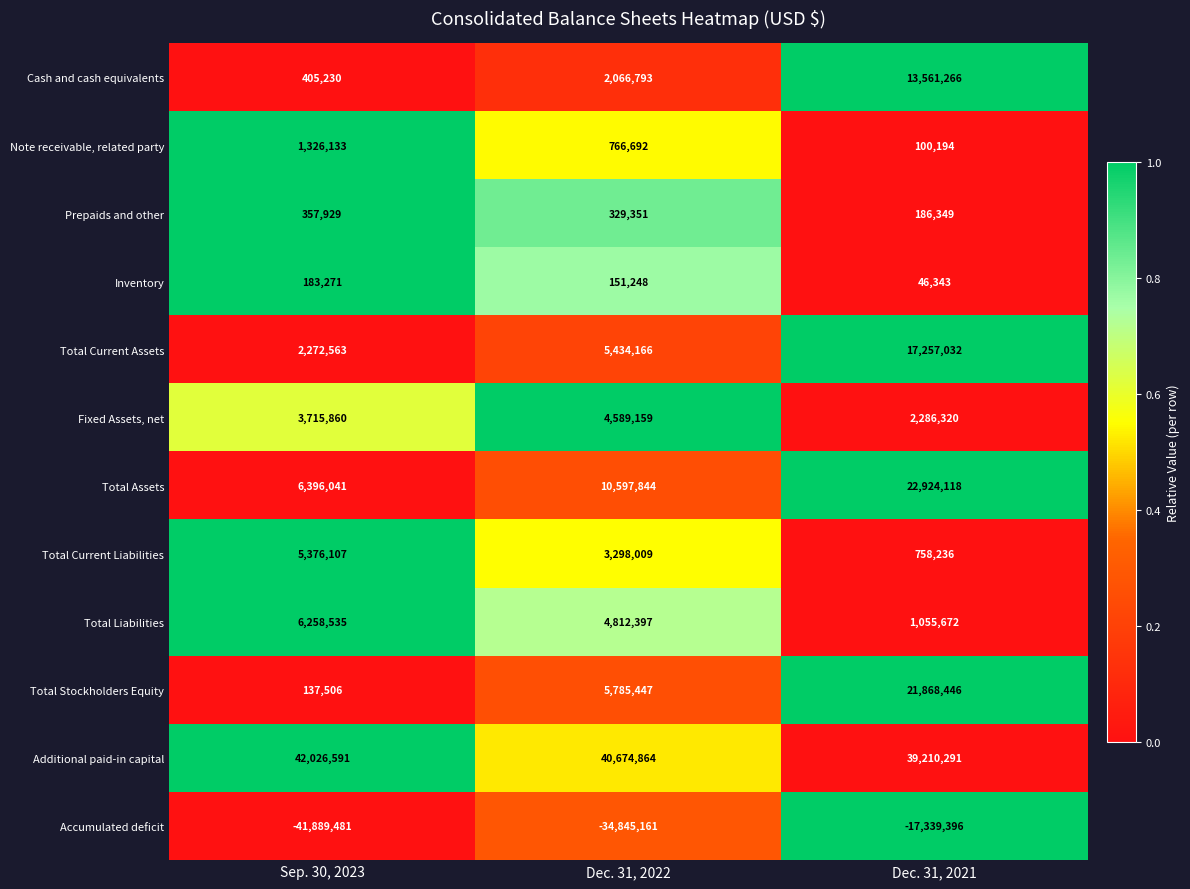

At which label is Total Stockholders Equity closest to 11002976?

Dec. 31, 2022